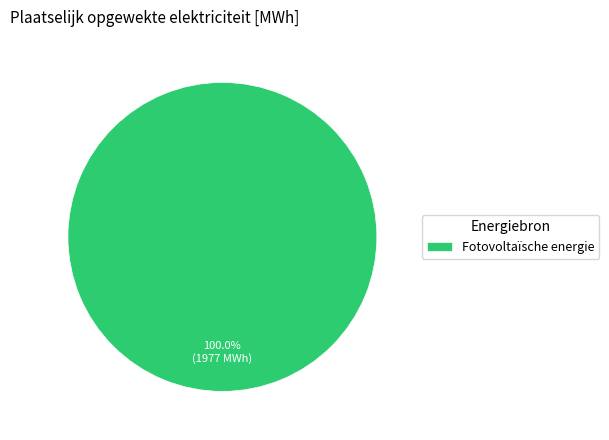

Is there any slice that represents more than half of the pie?

Yes